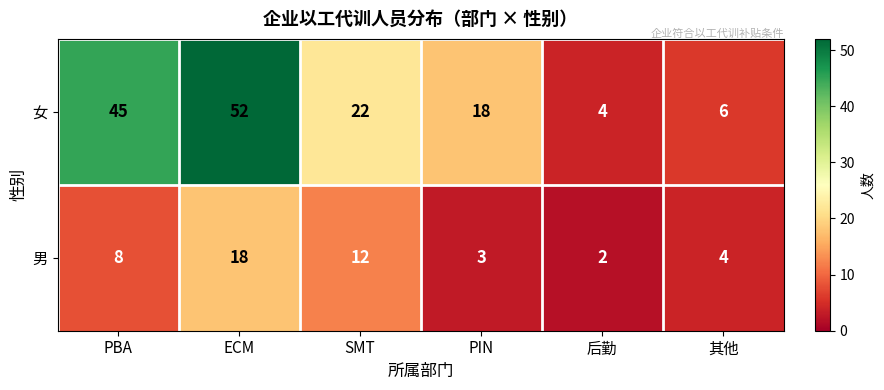

What value does the 女 series have at 后勤, to the nearest 5?

5